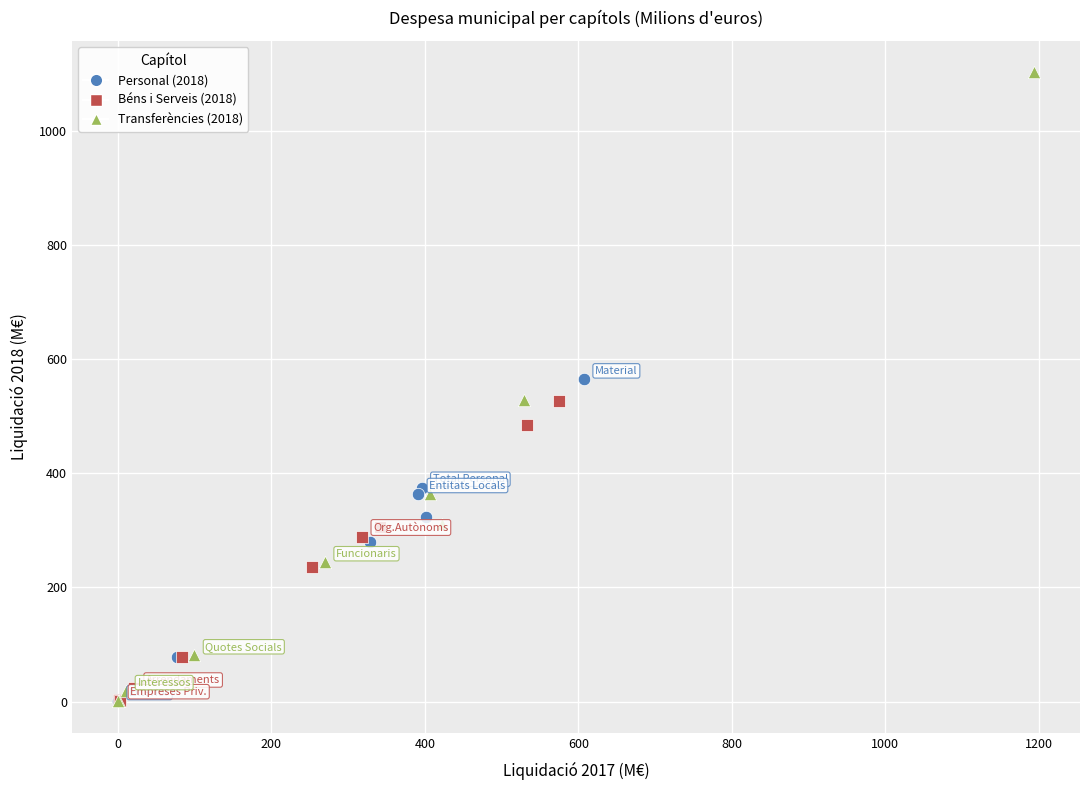

Which series has the widest spread of Y values?

Transferències (2018)